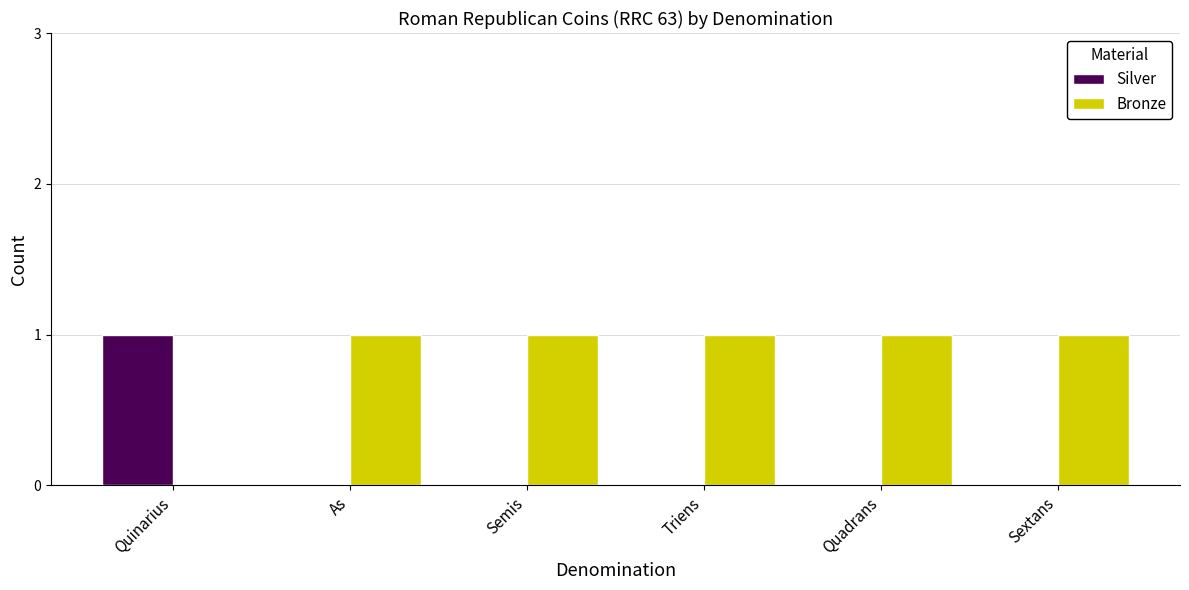

Which series has the largest total across all categories?

Bronze